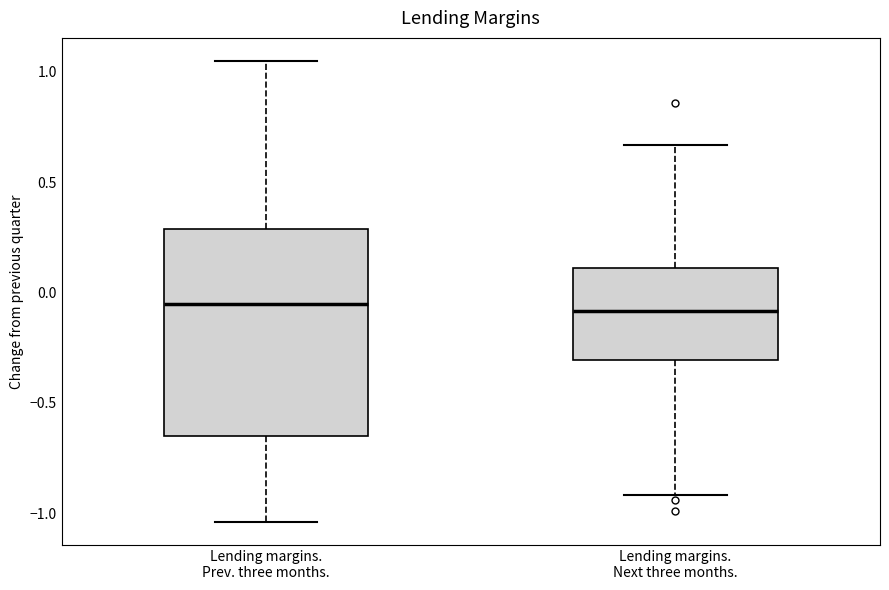

Reading left to right, read every box against the y-axis: the position of its median line, the range the box covers, and the ends of its whiskers. The values are not printed on the chart, so give them approximately, as read against the axis.

Lending margins. Prev. three months.: median -0.05, box -0.65 to 0.30, whiskers -1.05 to 1.05
Lending margins. Next three months.: median -0.10, box -0.30 to 0.10, whiskers -0.90 to 0.65